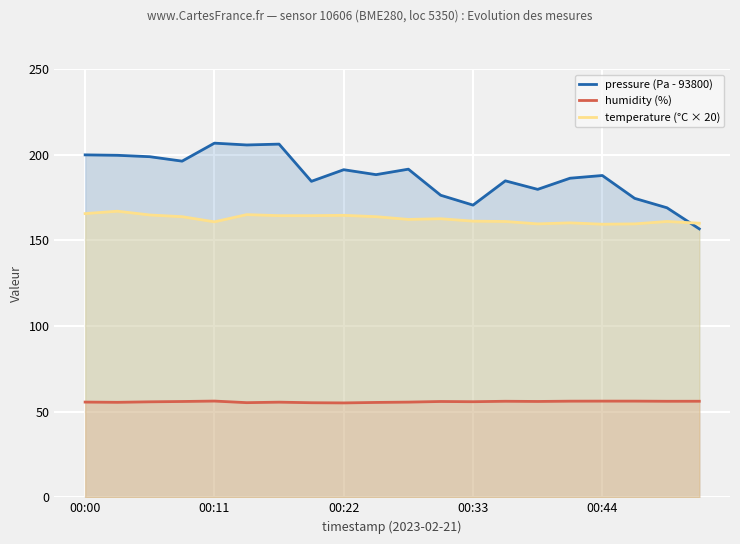

Reading right to left, transcribe all the data shown in this chart.

pressure (Pa - 93800): 156.7	169.0	174.5	187.8	186.2	179.8	184.7	170.6	176.3	191.5	188.3	191.2	184.4	206.2	205.7	206.7	196.2	198.8	199.6	199.9
humidity (%): 56.1	56.1	56.1	56.1	56.1	56.0	56.1	55.8	55.9	55.6	55.4	55.1	55.2	55.5	55.2	56.2	55.9	55.7	55.5	55.6
temperature (°C × 20): 160.0	161.0	159.6	159.4	160.2	159.6	161.0	161.2	162.6	162.2	163.8	164.6	164.4	164.4	165.0	160.8	163.8	164.8	167.0	165.6